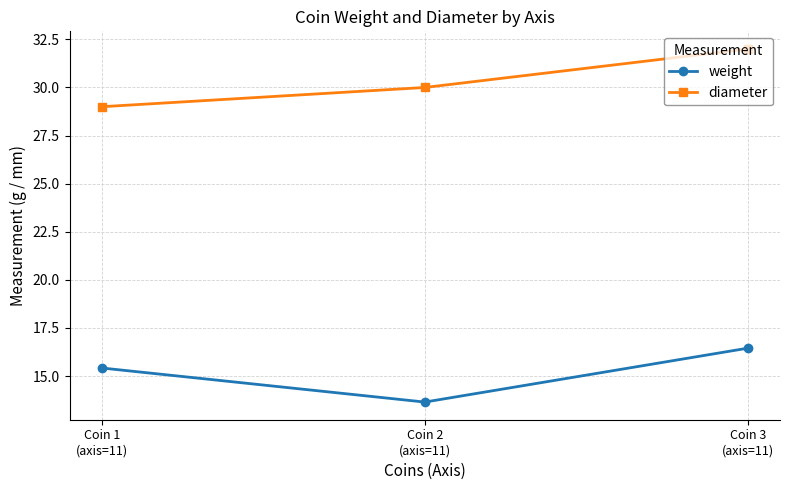

Rank the series by their average value, from lowest to highest.

weight, diameter